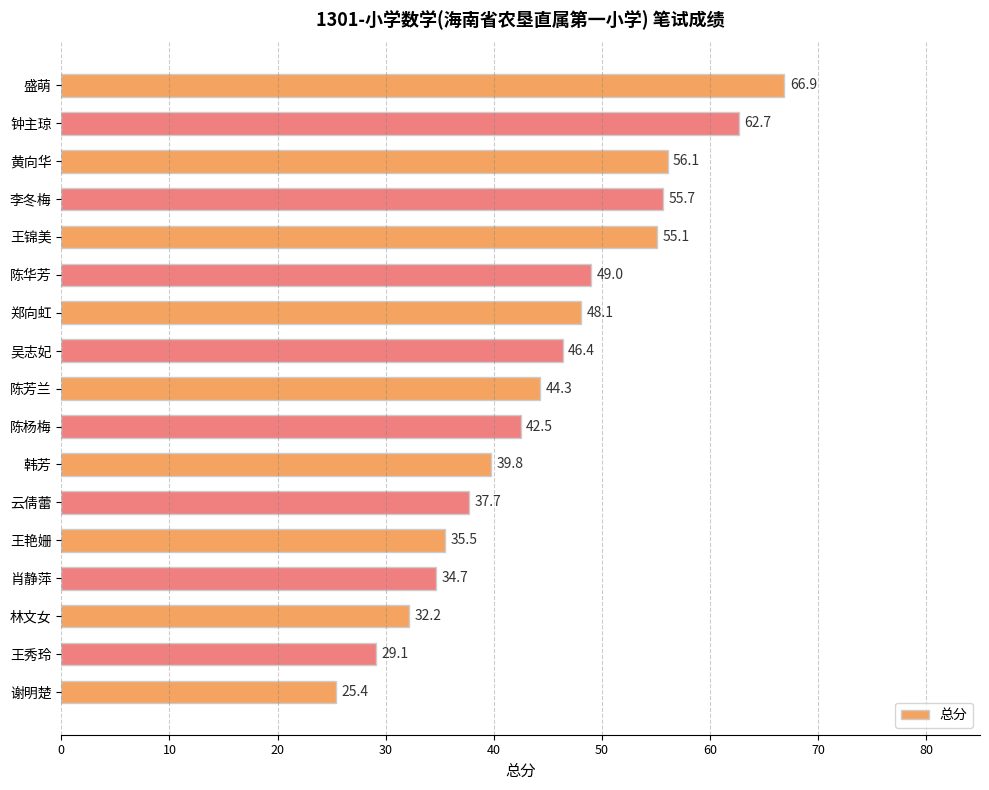

Reading top to bottom, what are all the values shown in this chart?

66.9	62.7	56.1	55.7	55.1	49.0	48.1	46.4	44.3	42.5	39.8	37.7	35.5	34.7	32.2	29.1	25.4